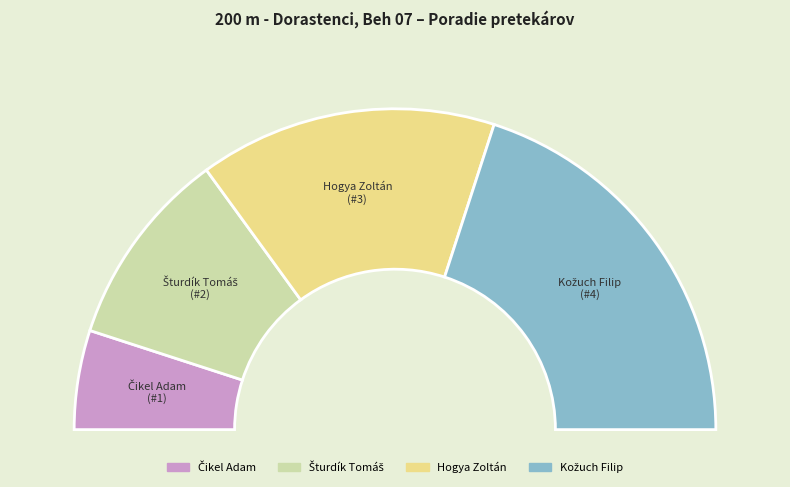

Which has a higher value, Hogya Zoltán or Kožuch Filip?

Kožuch Filip